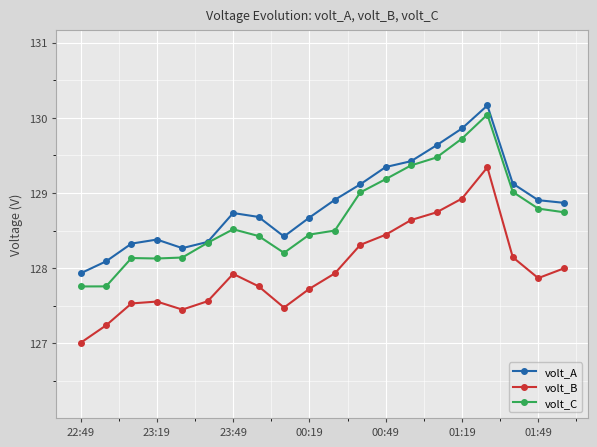

True or false: volt_A and volt_B intersect in this chart.

False